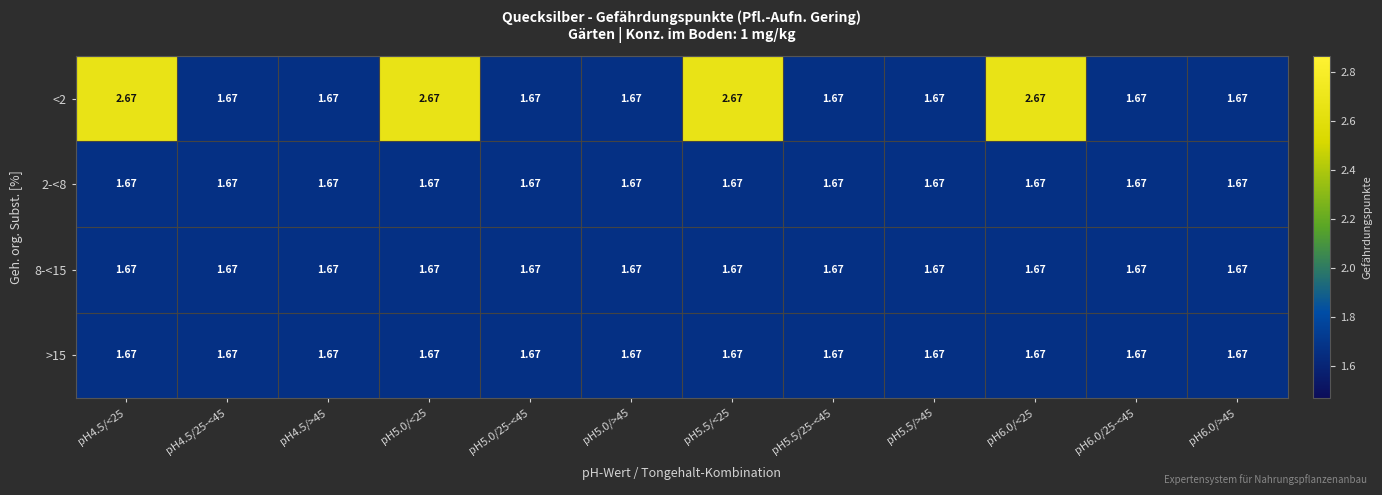

Which series has the largest total across all categories?

<2